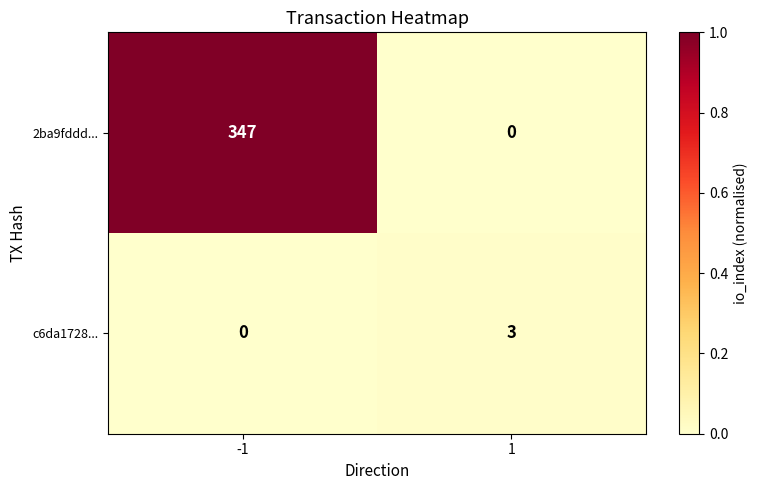

Reading right to left, extract all data points from this chart.

2ba9fddd...: 1=0	-1=347
c6da1728...: 1=3	-1=0